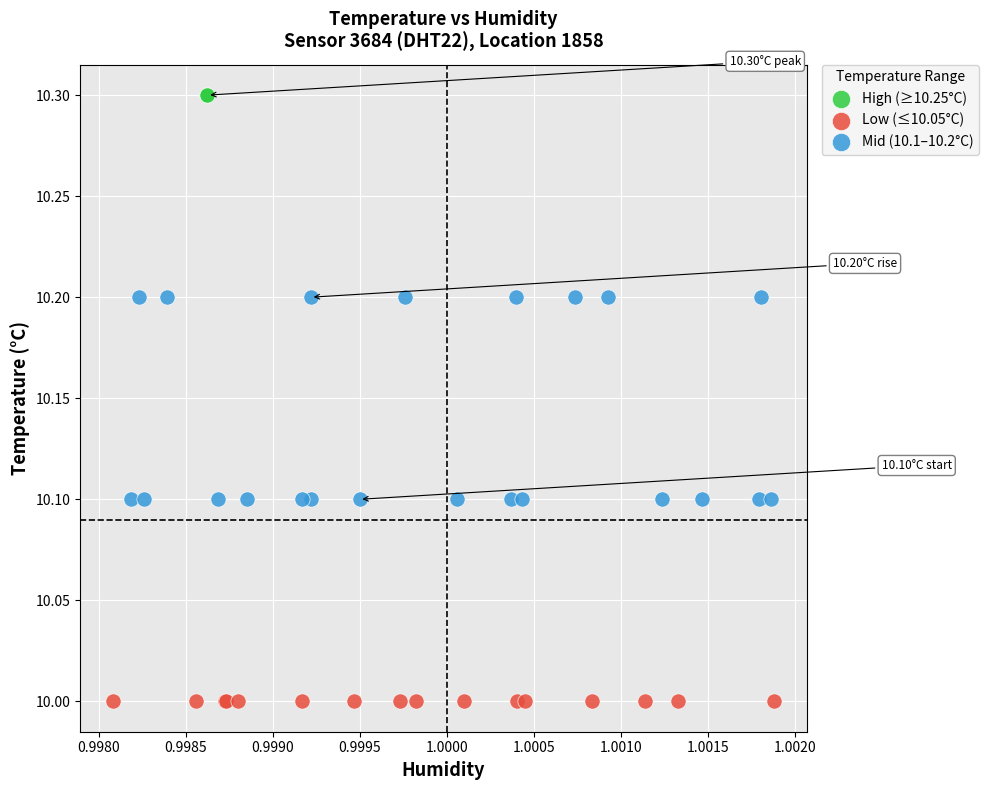

Which series contains the highest Y value?

High (≥10.25°C)